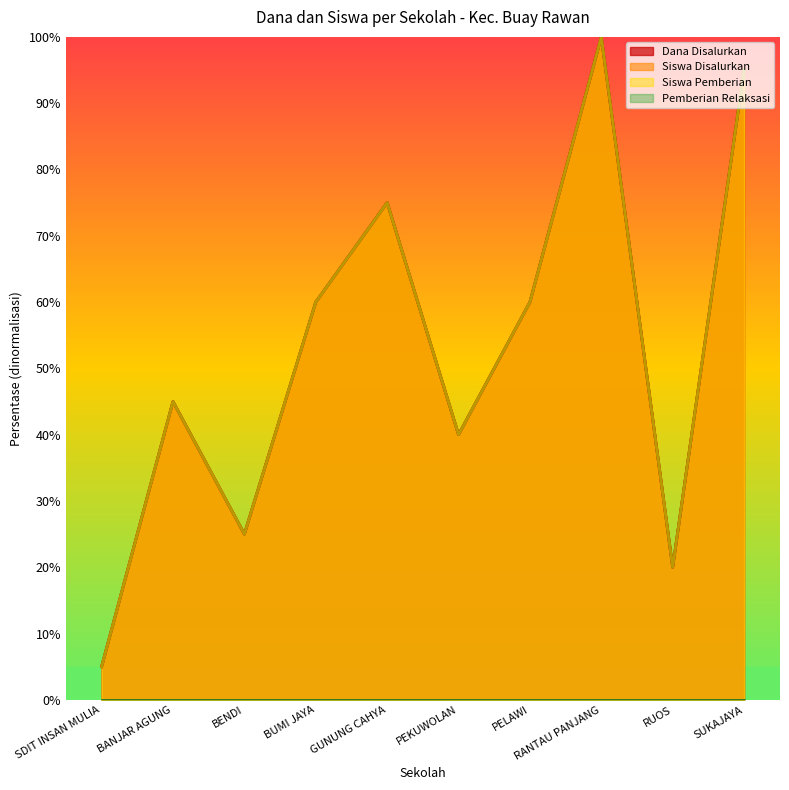

Which series has the widest spread of values?

Dana Disalurkan